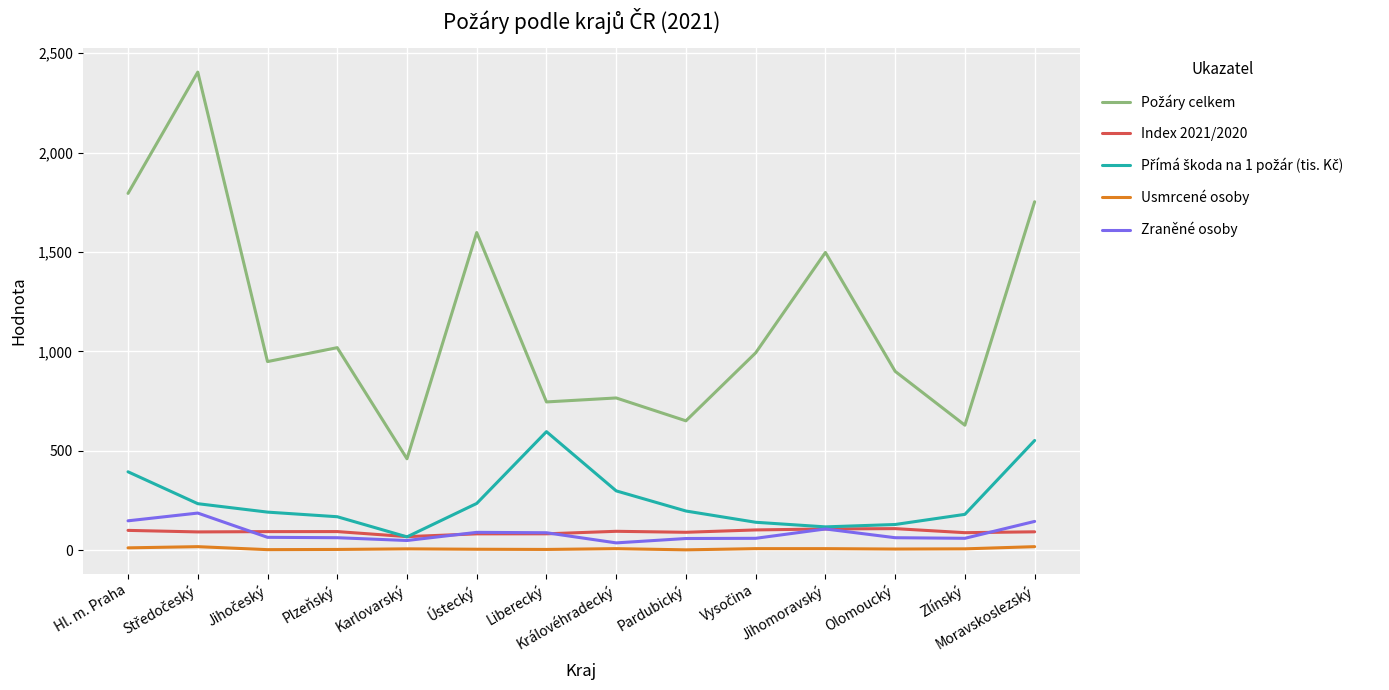

What is the greatest value displayed?

2405.0